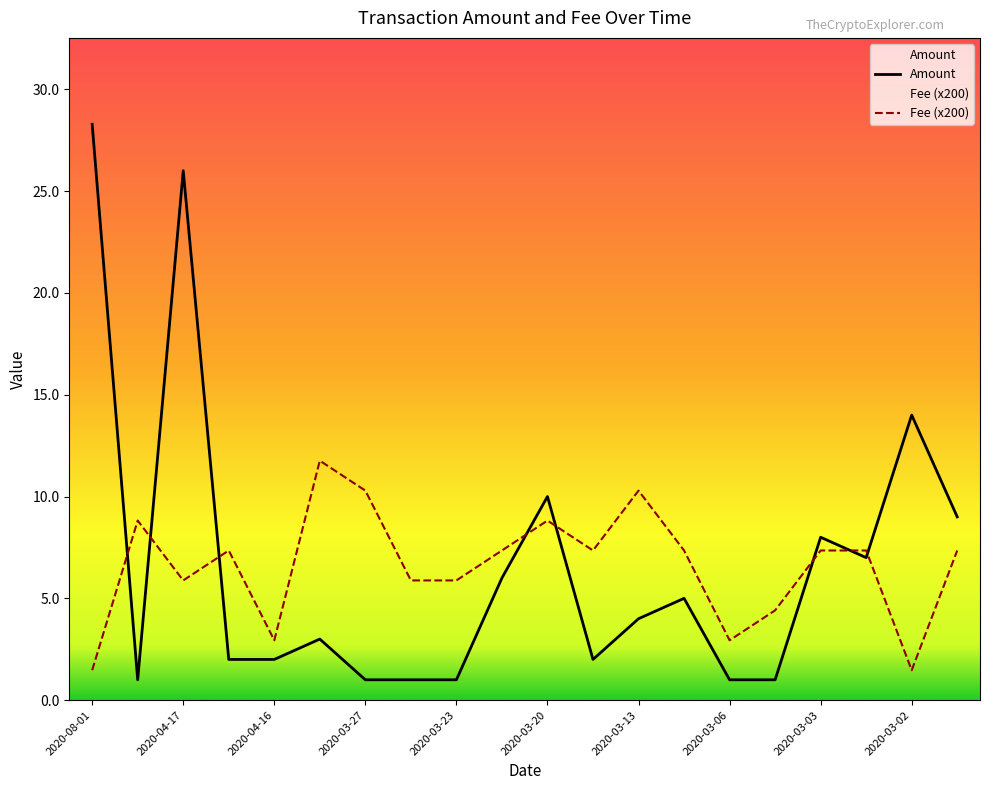

How many interior local peaks does the Fee series have?

5